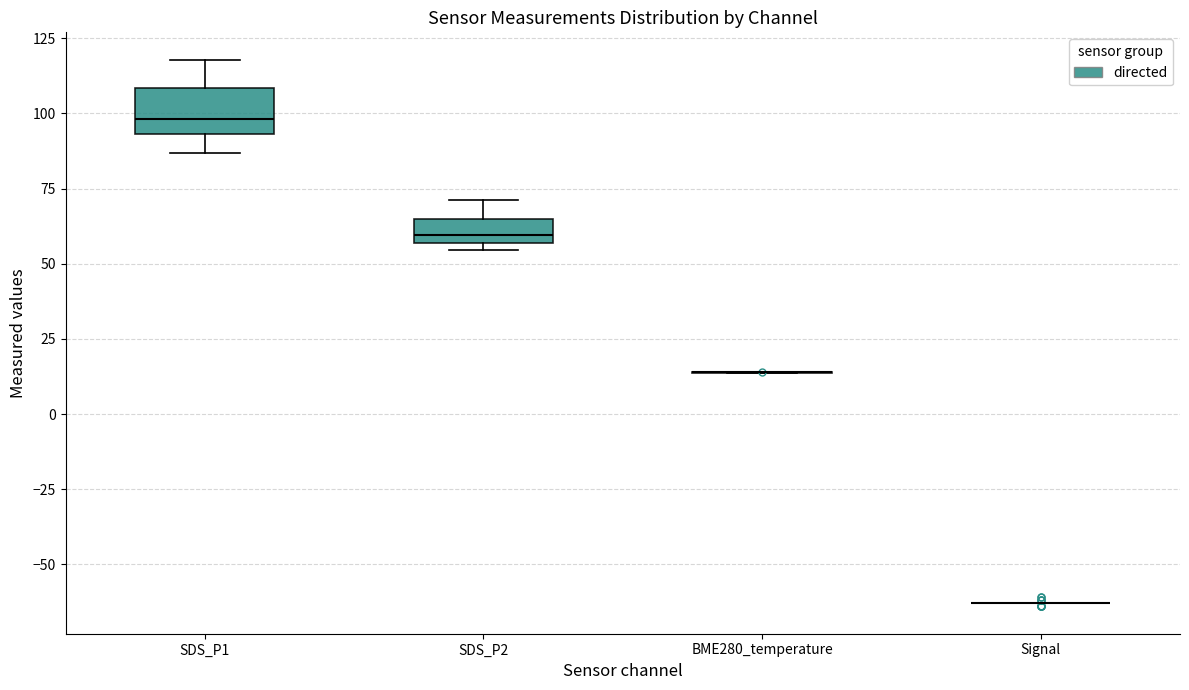

Reading left to right, transcribe this box plot: for each box, give where its median line is, the range the box spans, and where its two whiskers end, as read against the y-axis. The values are not printed on the chart, so give them approximately, as read against the axis.

SDS_P1: median 100, box 95 to 110, whiskers 85 to 120
SDS_P2: median 60, box 55 to 65, whiskers 55 (just below the box's lower edge) to 70
BME280_temperature: box collapsed to a line at 15, whiskers 15 to 15
Signal: box collapsed to a line at -65, whiskers -65 to -65